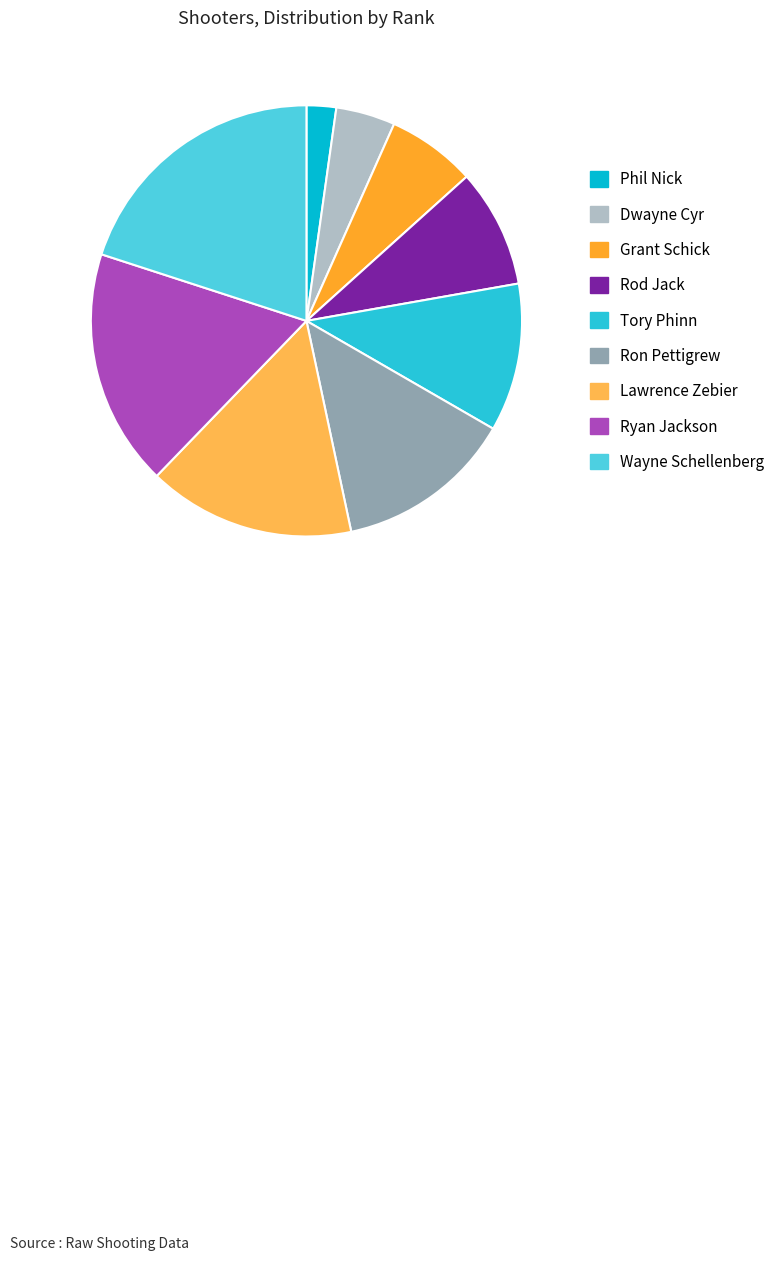

Which slice is the largest?

Wayne Schellenberg